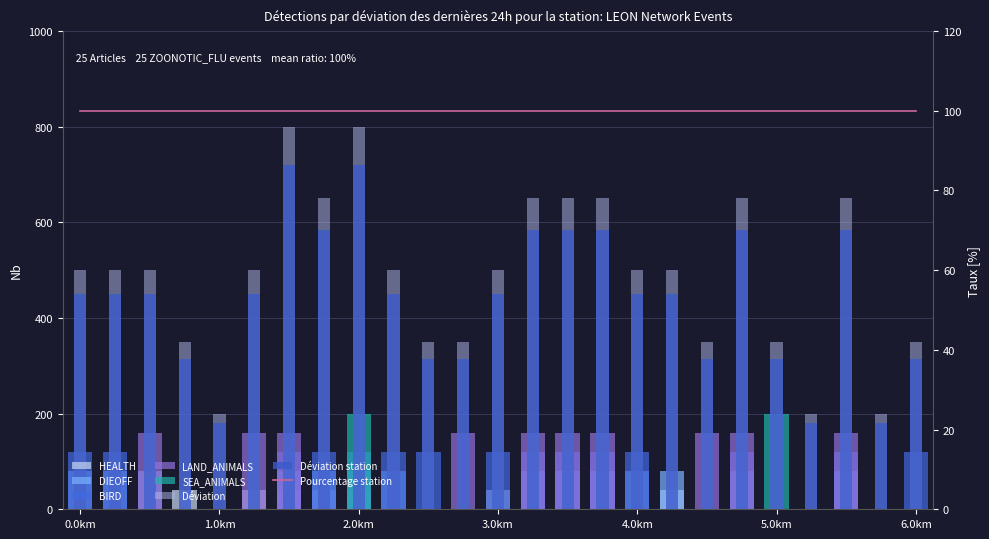

What is the difference between the second highest and minimum values in the SEA_ANIMALS series?

200